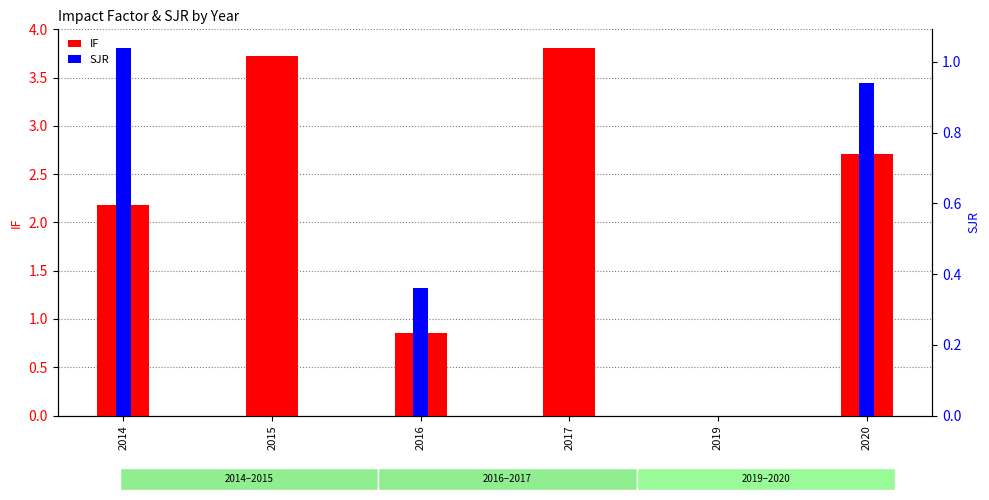

What are all the series names shown in the legend?

IF, SJR